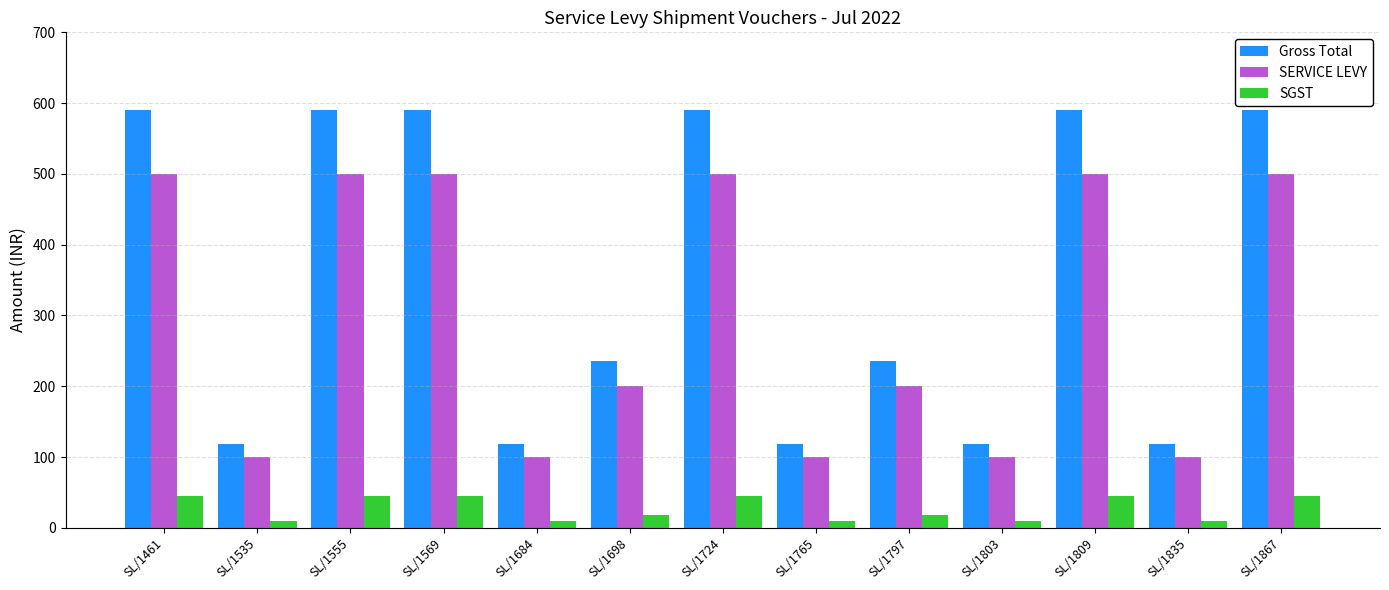

Between SL/1835 and SL/1867, which series saw the biggest shift?

Gross Total